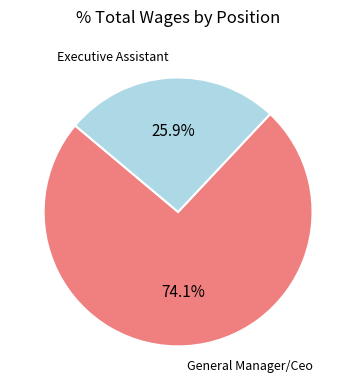

Is there a majority slice in this chart?

Yes